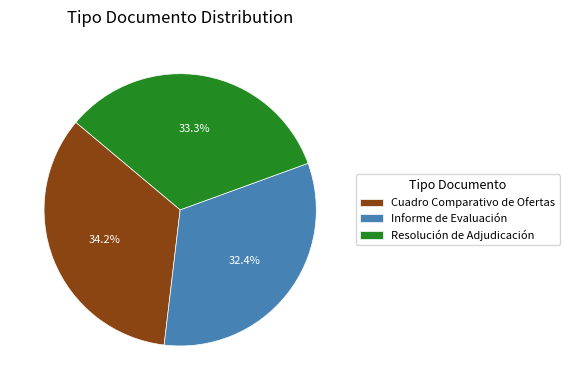

Is it true that Informe de Evaluación is 46% of the pie?

False